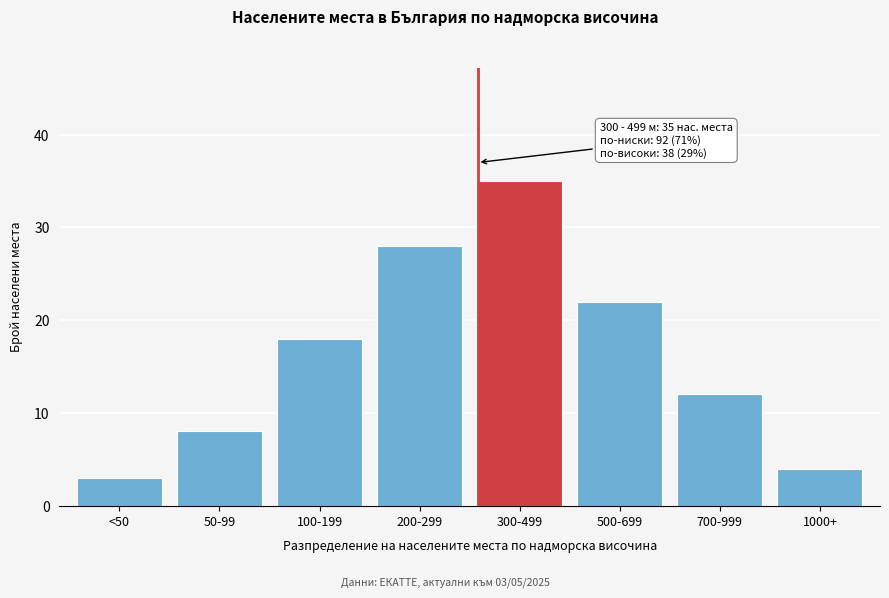

Reading left to right, extract all data points from this chart.

<50=3	50-99=8	100-199=18	200-299=28	300-499=35	500-699=22	700-999=12	1000+=4